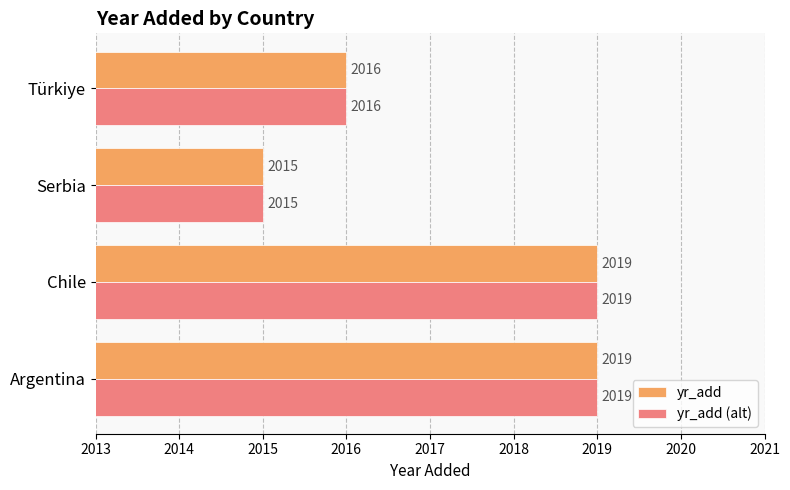

What is the difference between the maximum and minimum values in the yr_add (alt) series?

4